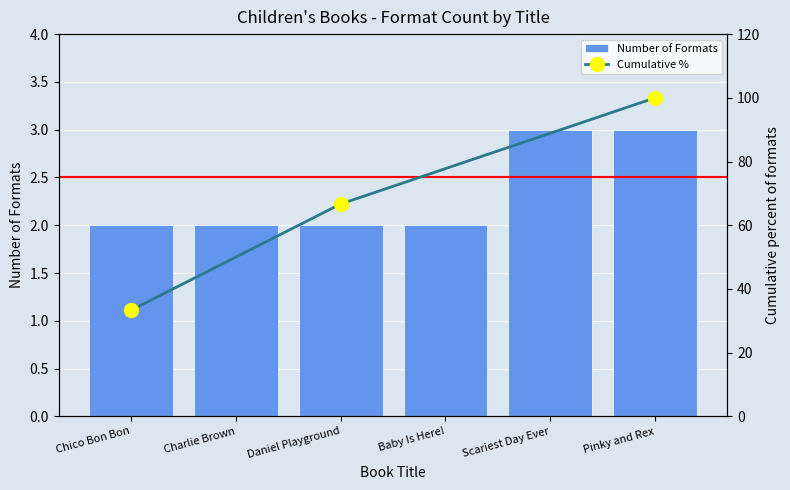

What is the value of the 5th bar from the left?

3